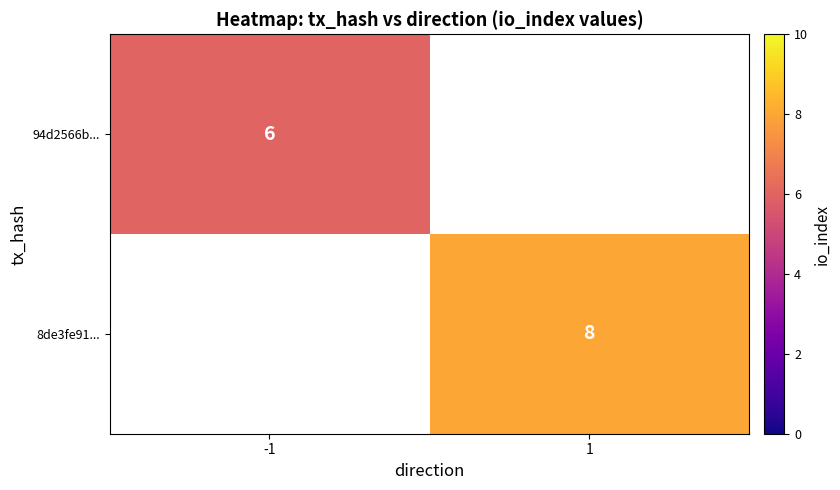

Which label corresponds to the smallest value in the chart?

-1